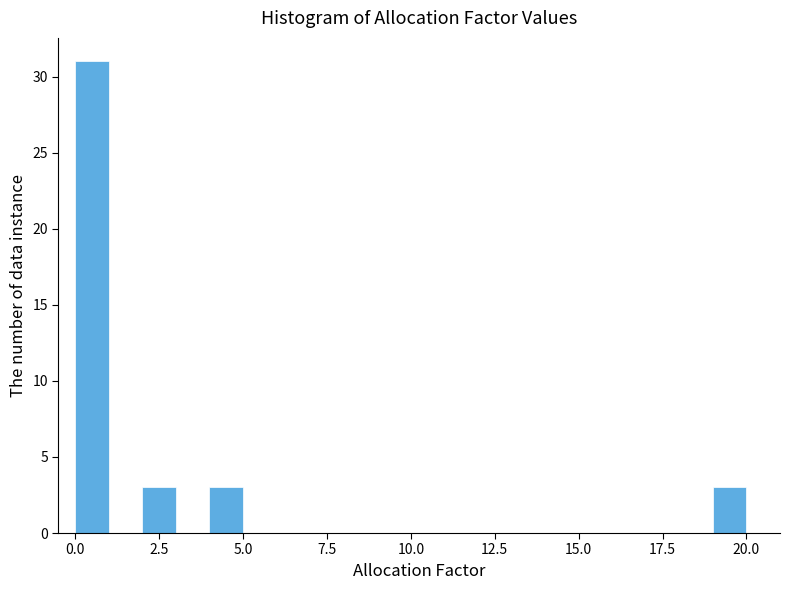

Read against the x-axis, roughly where is the centre of the tallest bar?

0.5